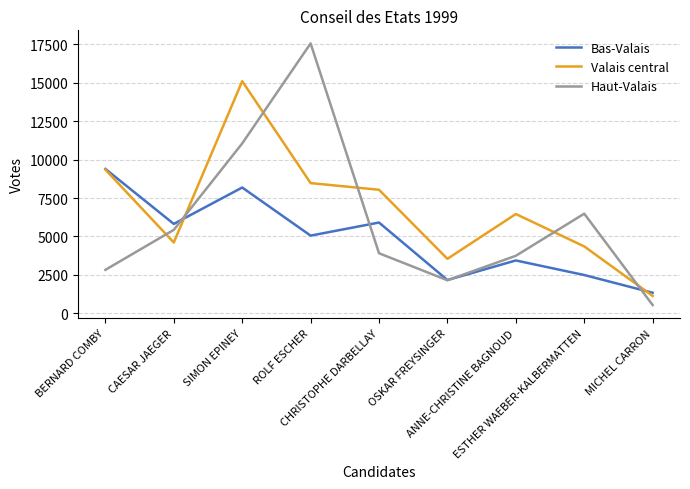

Reading left to right, extract all data points from this chart.

Bas-Valais: BERNARD COMBY=9394	CAESAR JAEGER=5816	SIMON EPINEY=8184	ROLF ESCHER=5055	CHRISTOPHE DARBELLAY=5906	OSKAR FREYSINGER=2165	ANNE-CHRISTINE BAGNOUD=3439	ESTHER WAEBER-KALBERMATTEN=2492	MICHEL CARRON=1338
Valais central: BERNARD COMBY=9346	CAESAR JAEGER=4608	SIMON EPINEY=15102	ROLF ESCHER=8472	CHRISTOPHE DARBELLAY=8038	OSKAR FREYSINGER=3545	ANNE-CHRISTINE BAGNOUD=6461	ESTHER WAEBER-KALBERMATTEN=4353	MICHEL CARRON=1133
Haut-Valais: BERNARD COMBY=2828	CAESAR JAEGER=5430	SIMON EPINEY=11053	ROLF ESCHER=17560	CHRISTOPHE DARBELLAY=3908	OSKAR FREYSINGER=2151	ANNE-CHRISTINE BAGNOUD=3743	ESTHER WAEBER-KALBERMATTEN=6482	MICHEL CARRON=539